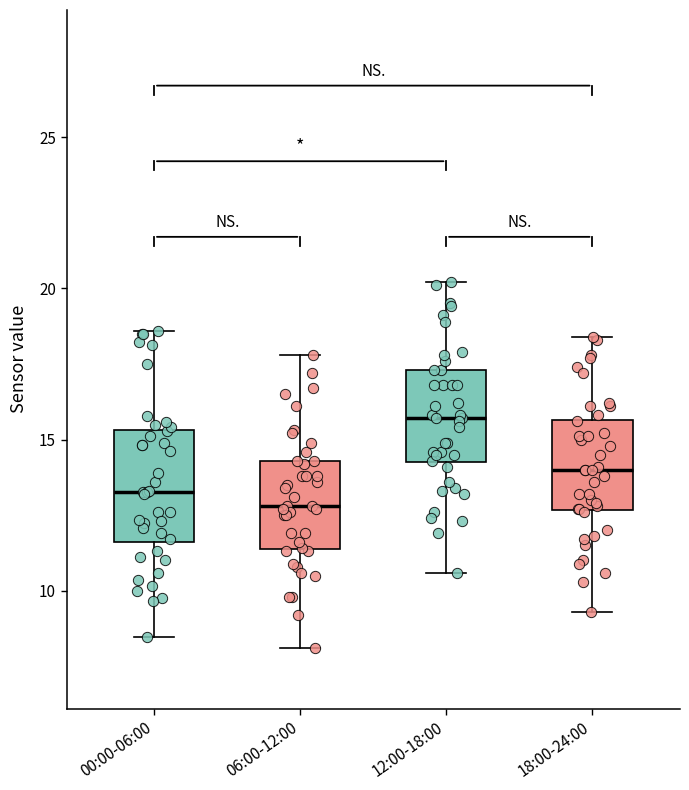

Comparing the boxes themselves (not the whiskers), which one is the tallest?

00:00-06:00